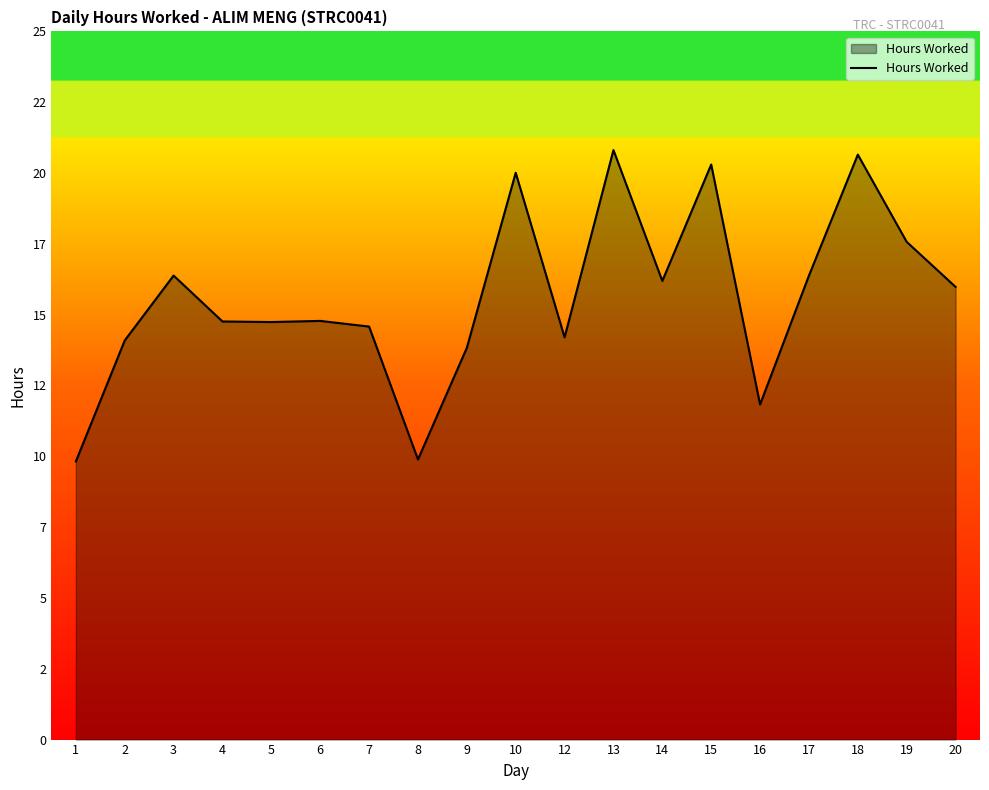

Does the chart have visible grid lines?

No